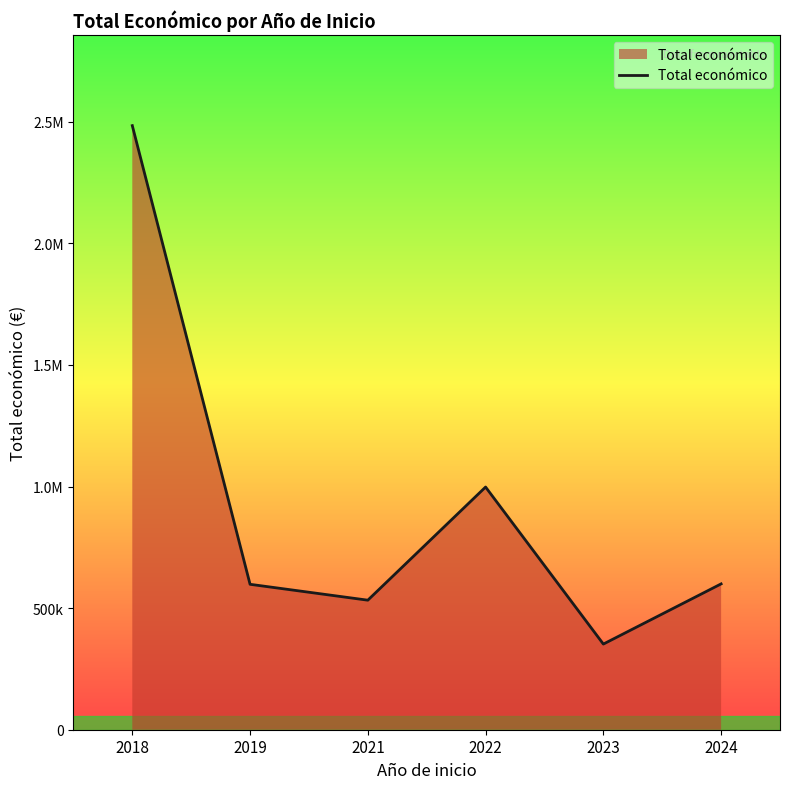

What is the difference between the values at 2018 and 2024?

1884130